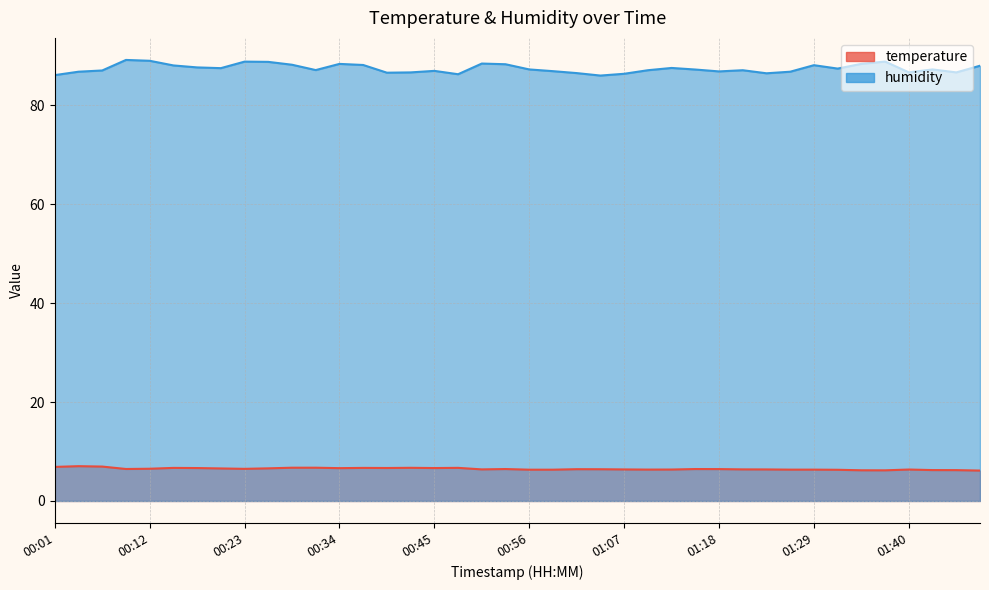

Reading right to left, transcribe all the data shown in this chart.

temperature: 6.2	6.2	6.2	6.4	6.2	6.2	6.3	6.3	6.3	6.4	6.4	6.5	6.5	6.4	6.3	6.4	6.4	6.4	6.3	6.3	6.5	6.4	6.7	6.7	6.7	6.7	6.7	6.6	6.7	6.7	6.6	6.5	6.6	6.7	6.7	6.5	6.5	7.0	7.0	6.9
humidity: 88.0	86.7	87.3	86.7	88.9	88.4	87.5	88.2	86.8	86.5	87.1	86.9	87.3	87.6	87.1	86.4	86.0	86.5	86.9	87.3	88.3	88.5	86.3	87.0	86.7	86.6	88.2	88.4	87.2	88.2	88.8	88.9	87.5	87.7	88.1	89.0	89.2	87.1	86.8	86.1